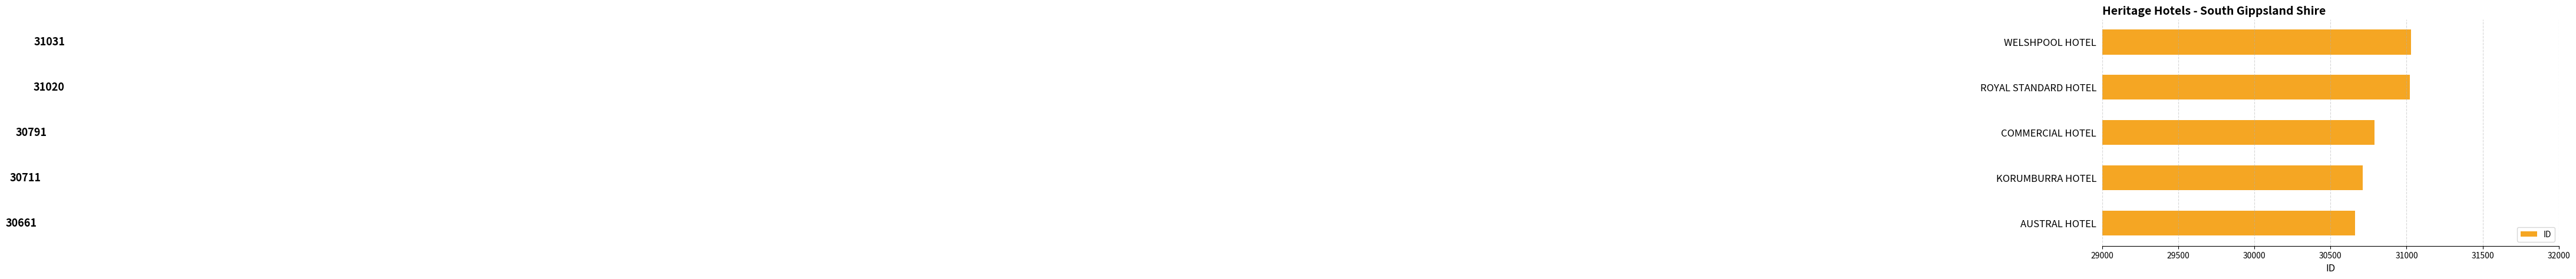

List the labels in order of value, smallest first.

AUSTRAL HOTEL, KORUMBURRA HOTEL, COMMERCIAL HOTEL, ROYAL STANDARD HOTEL, WELSHPOOL HOTEL